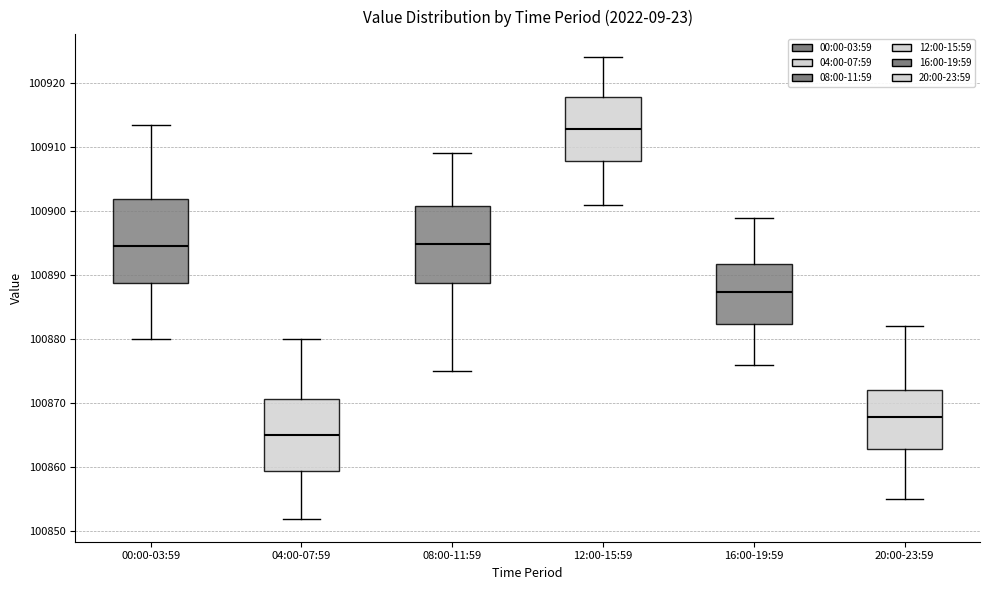

Where is the lower edge of the box for 00:00-03:59 on the y-axis? The values are not printed on the chart, so give them approximately, as read against the axis.

100889